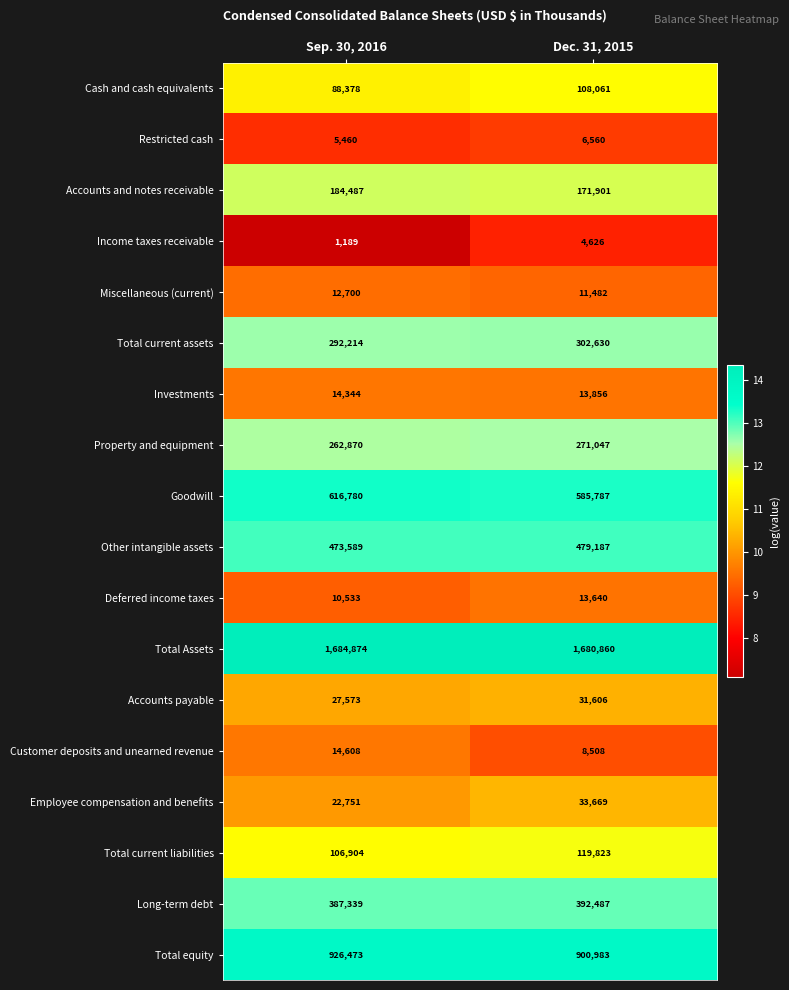

Which label corresponds to the largest value in the chart?

Sep. 30, 2016